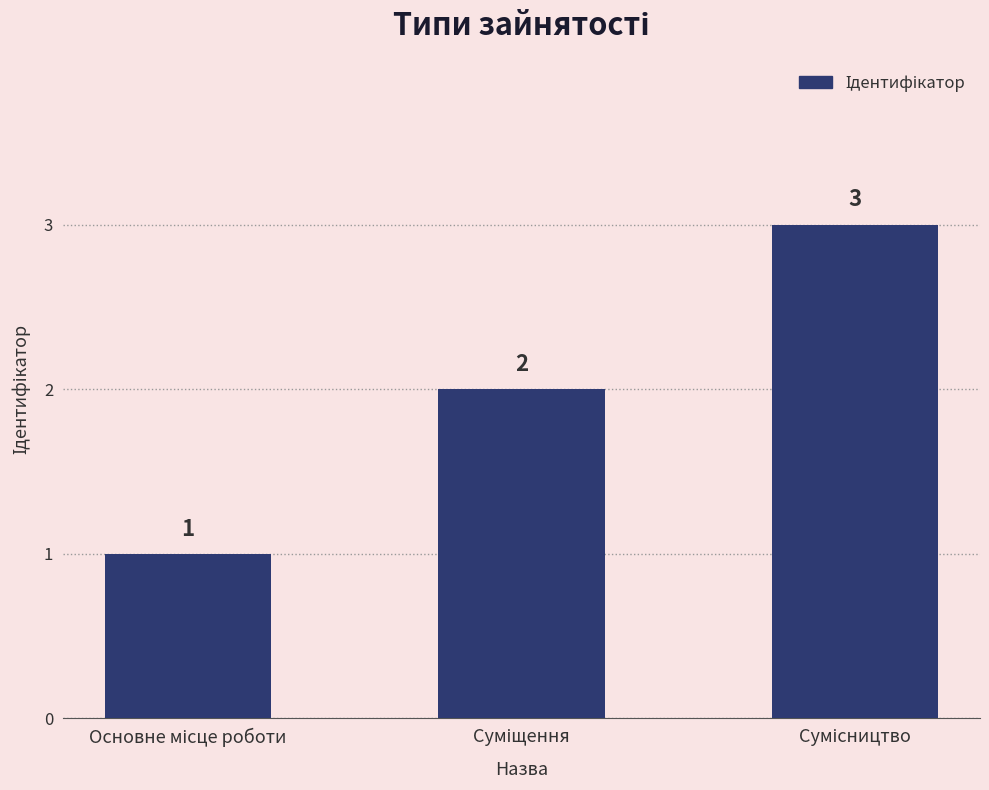

What is the average value?

2